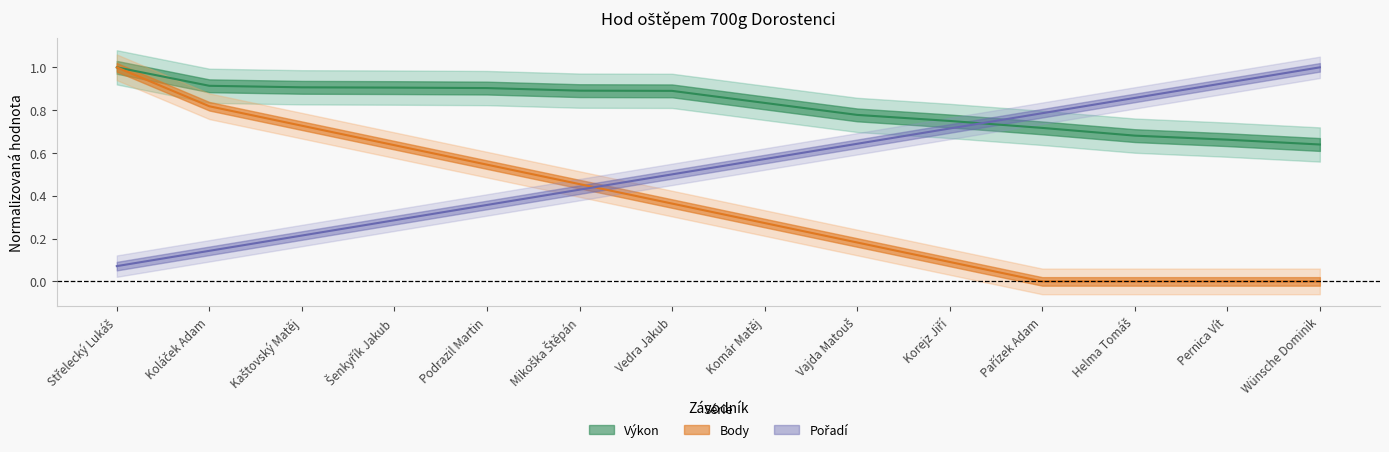

What is the label of the 6th point from the left?

Mikoška Štěpán